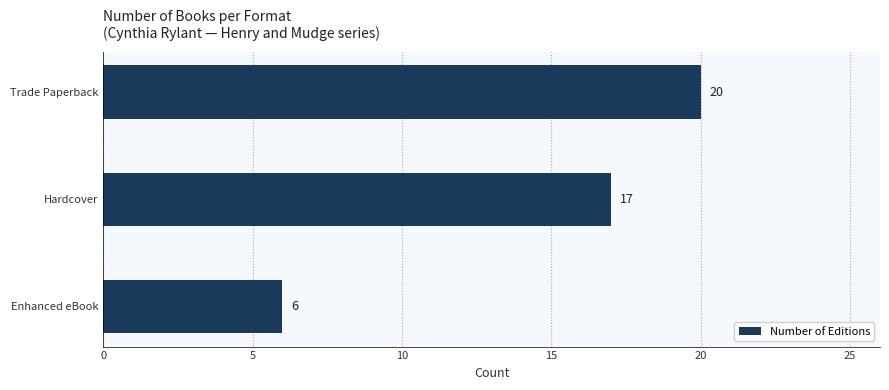

What is the greatest value displayed?

20